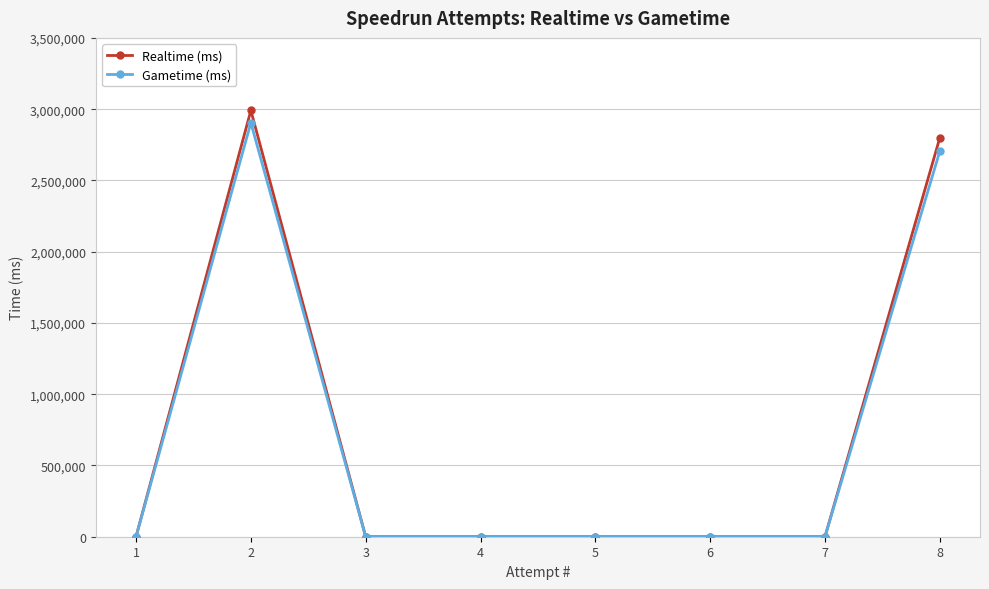

What is the difference between the maximum and minimum values in the Realtime (ms) series?

2990957